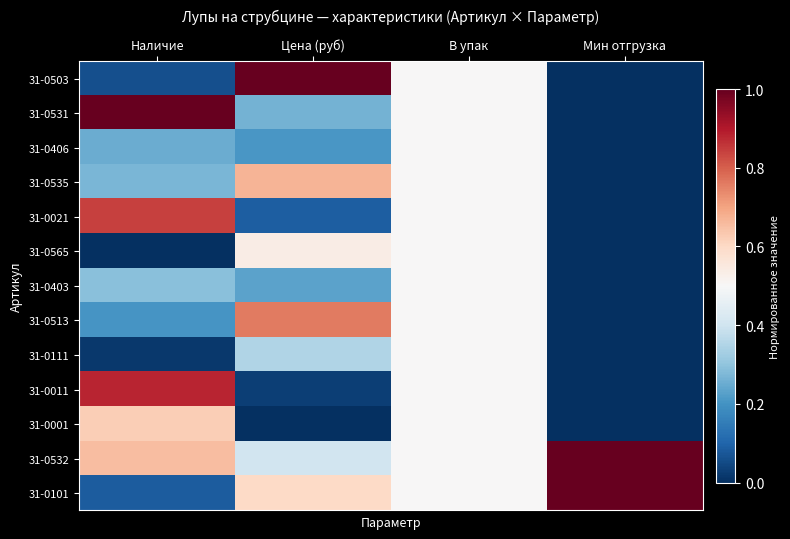

Reading left to right, what are all the values shown in this chart?

31-0503: Наличие=0.1	Цена (руб)=1.0	В упак=0.5	Мин отгрузка=0.0
31-0531: Наличие=1.0	Цена (руб)=0.3	В упак=0.5	Мин отгрузка=0.0
31-0406: Наличие=0.3	Цена (руб)=0.2	В упак=0.5	Мин отгрузка=0.0
31-0535: Наличие=0.3	Цена (руб)=0.7	В упак=0.5	Мин отгрузка=0.0
31-0021: Наличие=0.8	Цена (руб)=0.1	В упак=0.5	Мин отгрузка=0.0
31-0565: Наличие=0.0	Цена (руб)=0.5	В упак=0.5	Мин отгрузка=0.0
31-0403: Наличие=0.3	Цена (руб)=0.2	В упак=0.5	Мин отгрузка=0.0
31-0513: Наличие=0.2	Цена (руб)=0.8	В упак=0.5	Мин отгрузка=0.0
31-0111: Наличие=0.0	Цена (руб)=0.3	В упак=0.5	Мин отгрузка=0.0
31-0011: Наличие=0.9	Цена (руб)=0.0	В упак=0.5	Мин отгрузка=0.0
31-0001: Наличие=0.6	Цена (руб)=0.0	В упак=0.5	Мин отгрузка=0.0
31-0532: Наличие=0.7	Цена (руб)=0.4	В упак=0.5	Мин отгрузка=1.0
31-0101: Наличие=0.1	Цена (руб)=0.6	В упак=0.5	Мин отгрузка=1.0